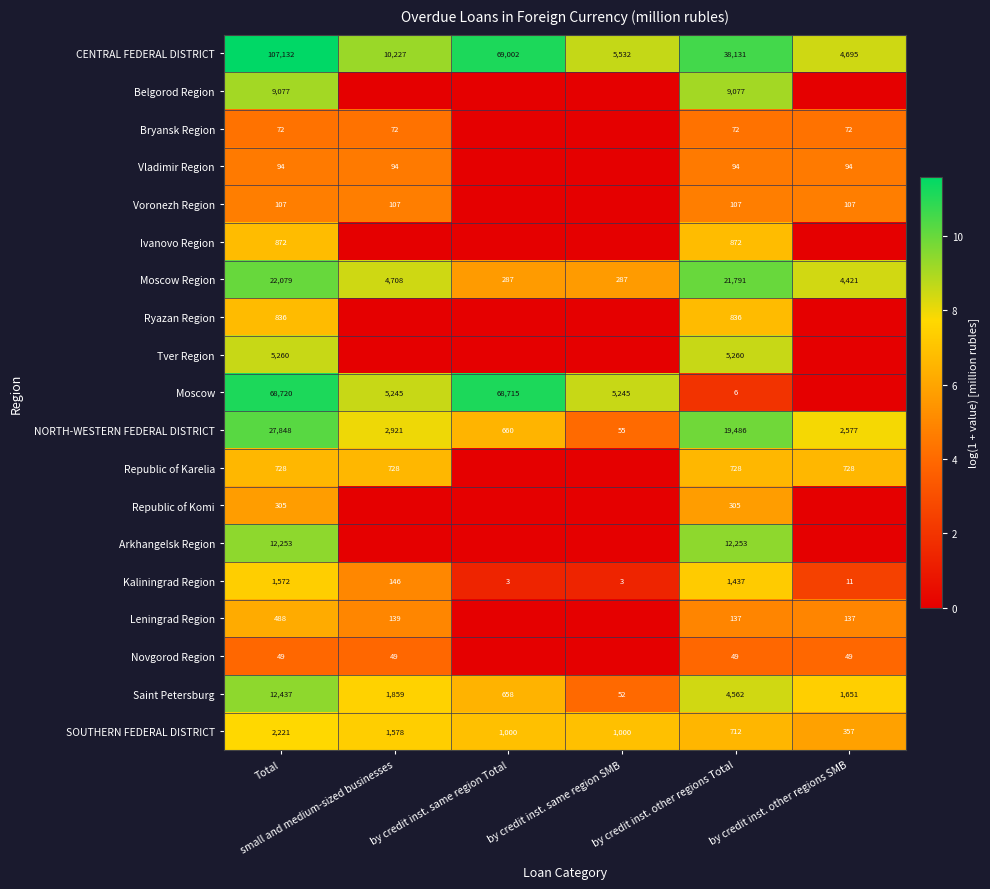

How many series are shown in this chart?

19